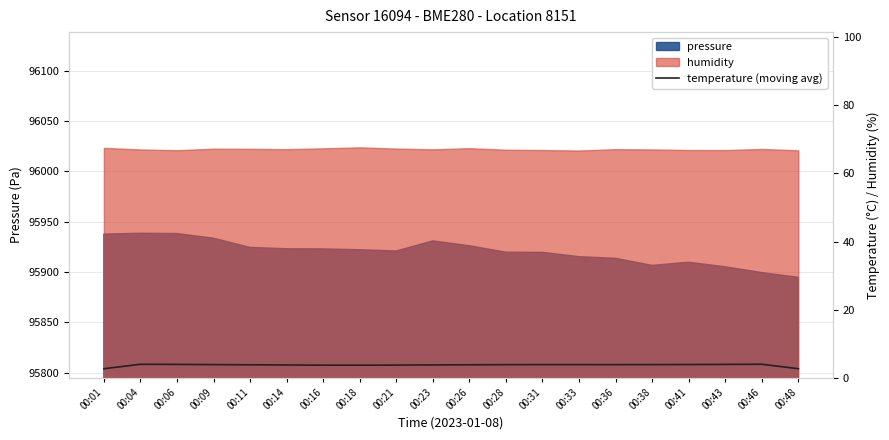

How many categories are shown in the chart?

20